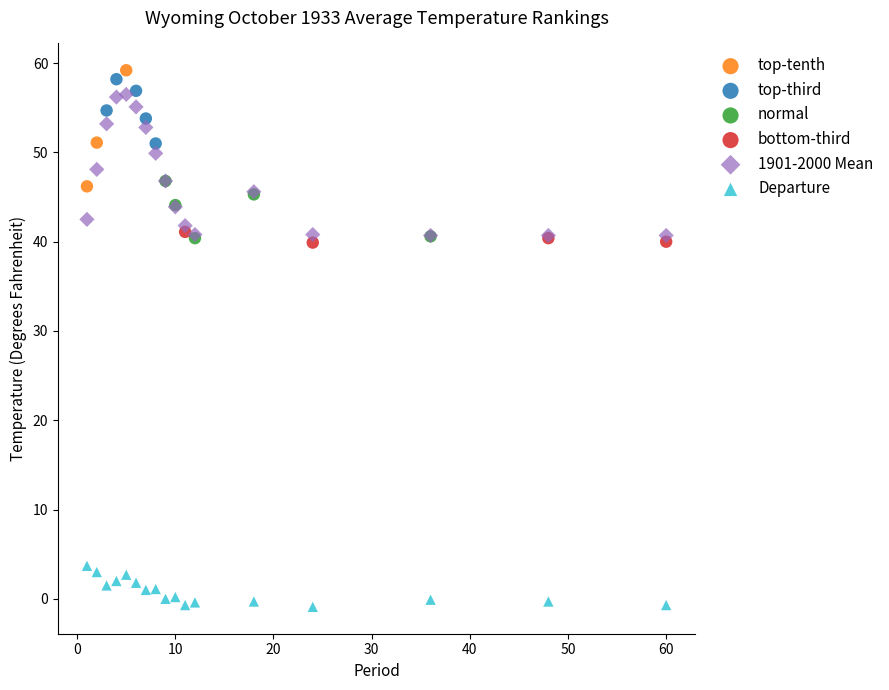

Which series contains the lowest Y value?

Departure